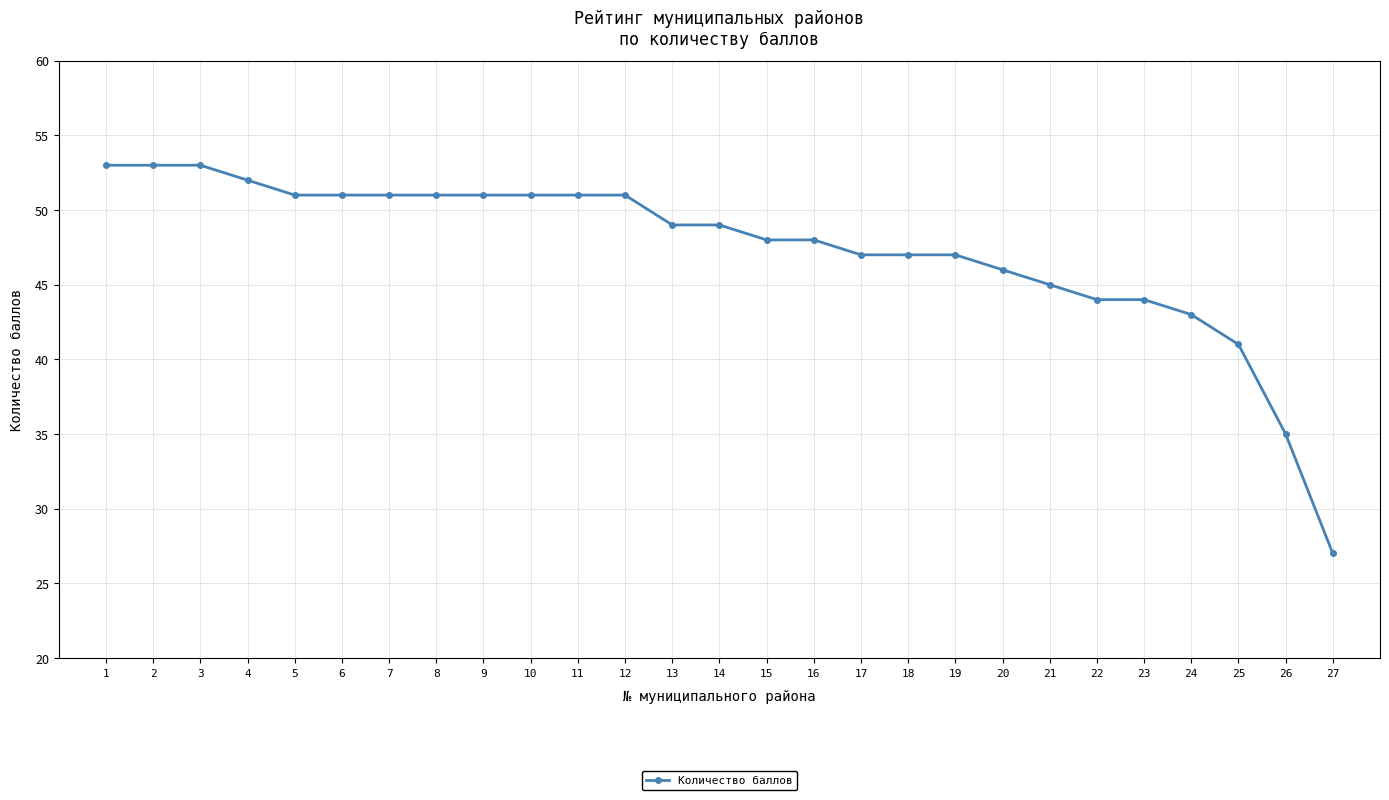

How many data points are less than 49?

13